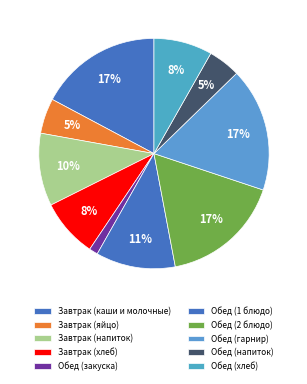

How many segments does this pie chart have?

10